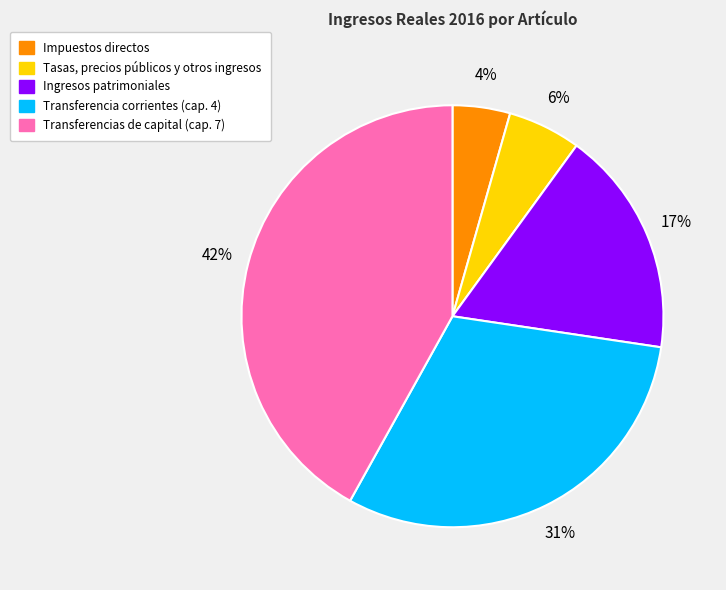

What percentage is the Transferencias de capital (cap. 7) slice, to the nearest percent?

42%